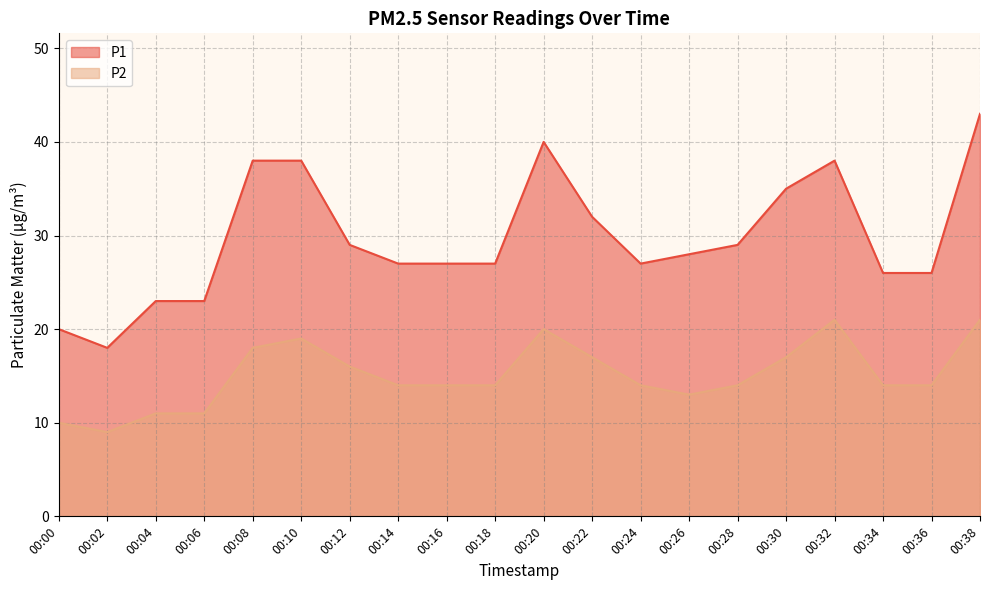

True or false: P1 and P2 cross at least once.

False